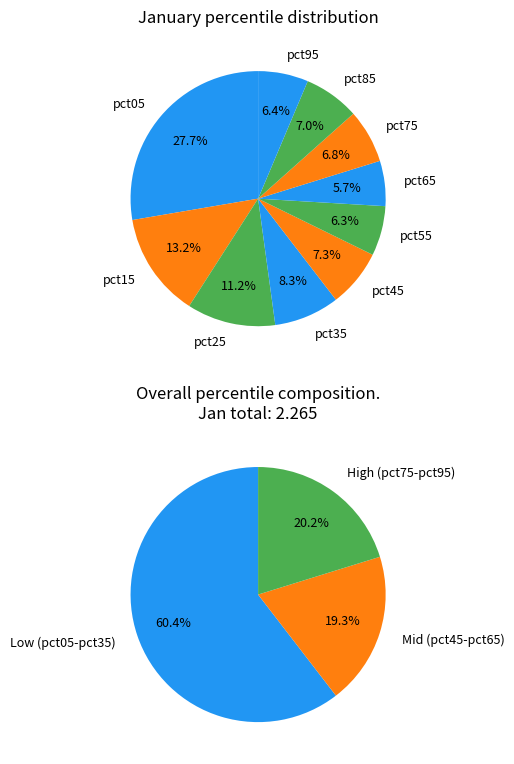

What portion of the pie excludes pct05?

72.3%